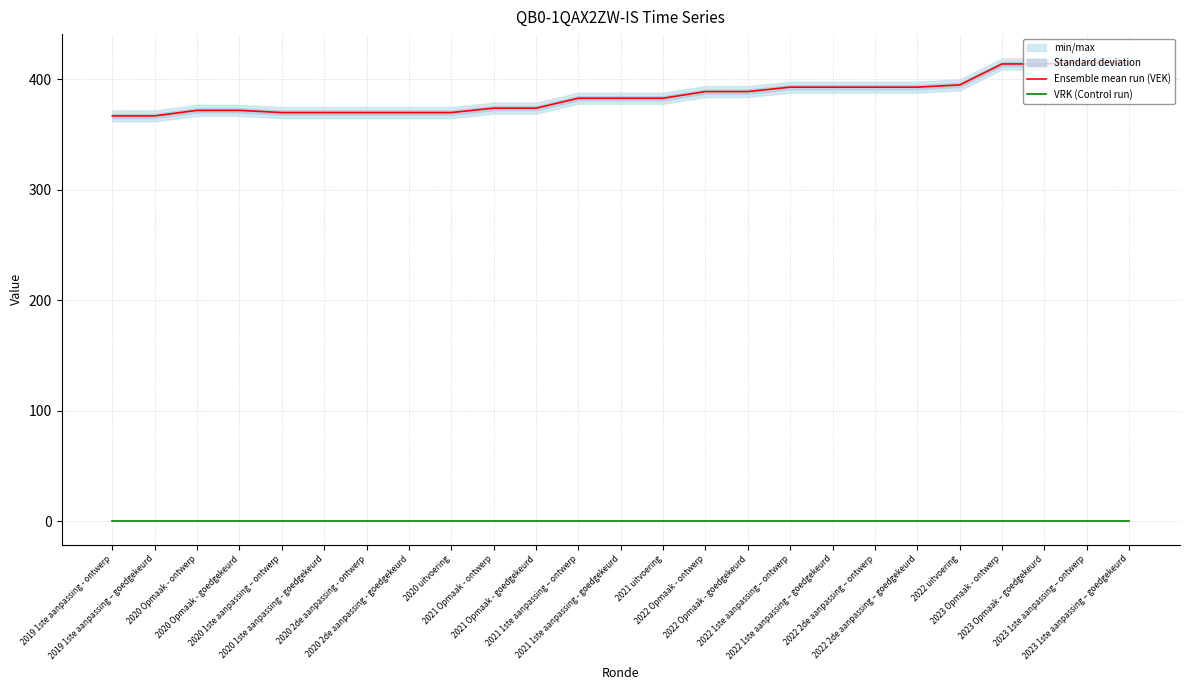

How many data points in Ensemble mean run (VEK) are above 383?

11